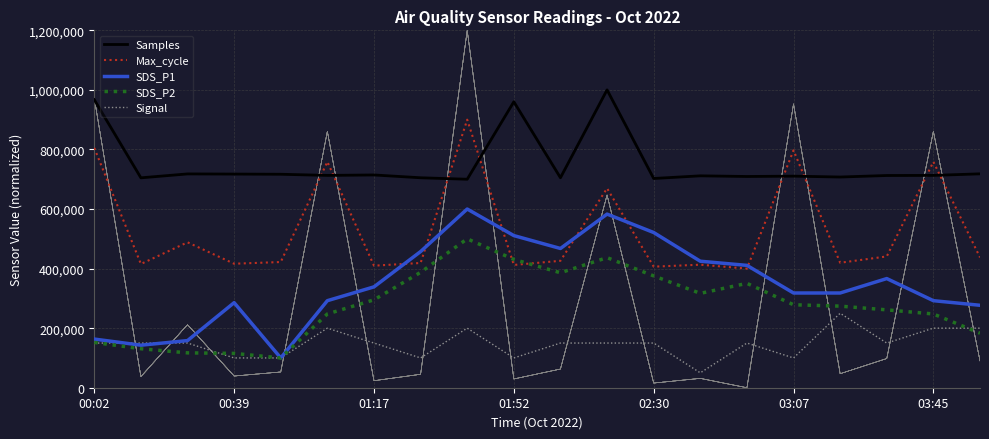

What is the maximum value for Signal?

250000.0